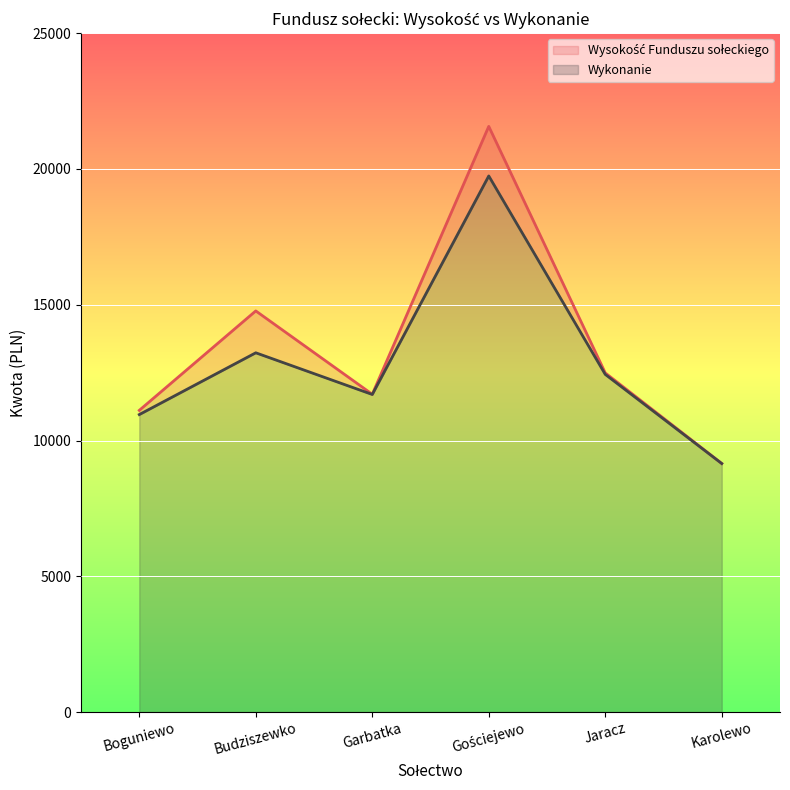

Reading left to right, list all the values displayed in this chart.

Wysokość Funduszu sołeckiego line: Boguniewo=11110.0	Budziszewko=14772.0	Garbatka=11703.0	Gościejewo=21568.0	Jaracz=12489.0	Karolewo=9154.0
Wykonanie line: Boguniewo=10955.2	Budziszewko=13230.1	Garbatka=11695.2	Gościejewo=19742.0	Jaracz=12434.4	Karolewo=9152.2